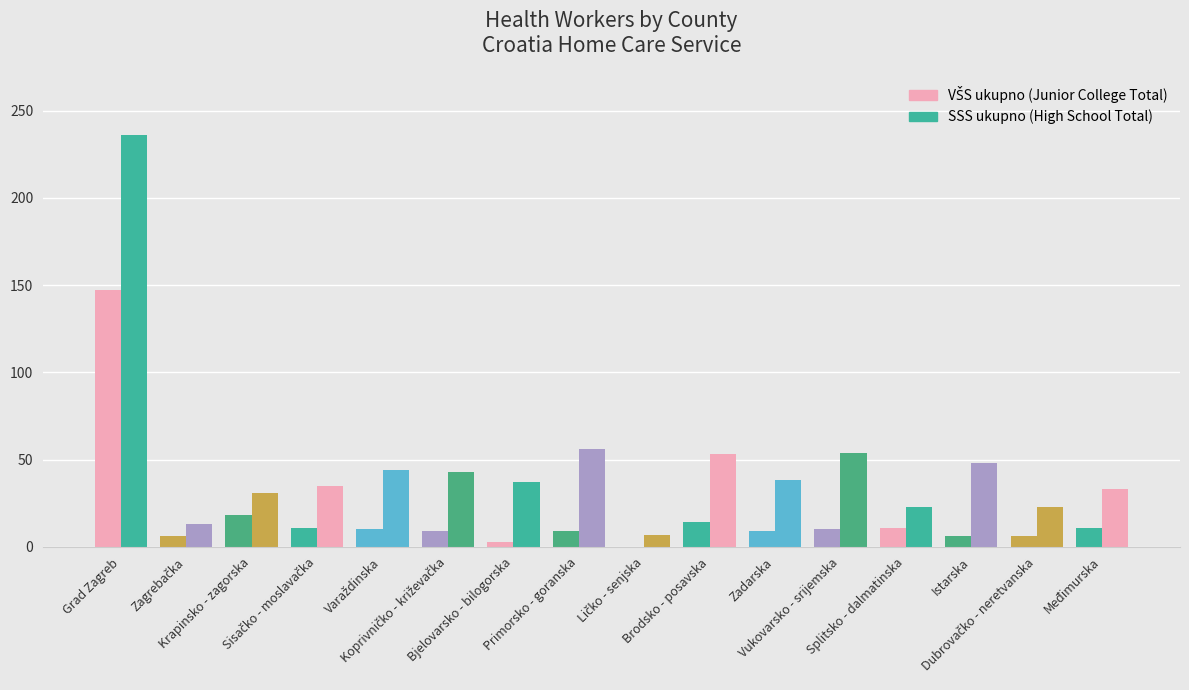

Reading left to right, transcribe all the data shown in this chart.

VŠS ukupno: 147	6	18	11	10	9	3	9	0	14	9	10	11	6	6	11
SSS ukupno: 236	13	31	35	44	43	37	56	7	53	38	54	23	48	23	33